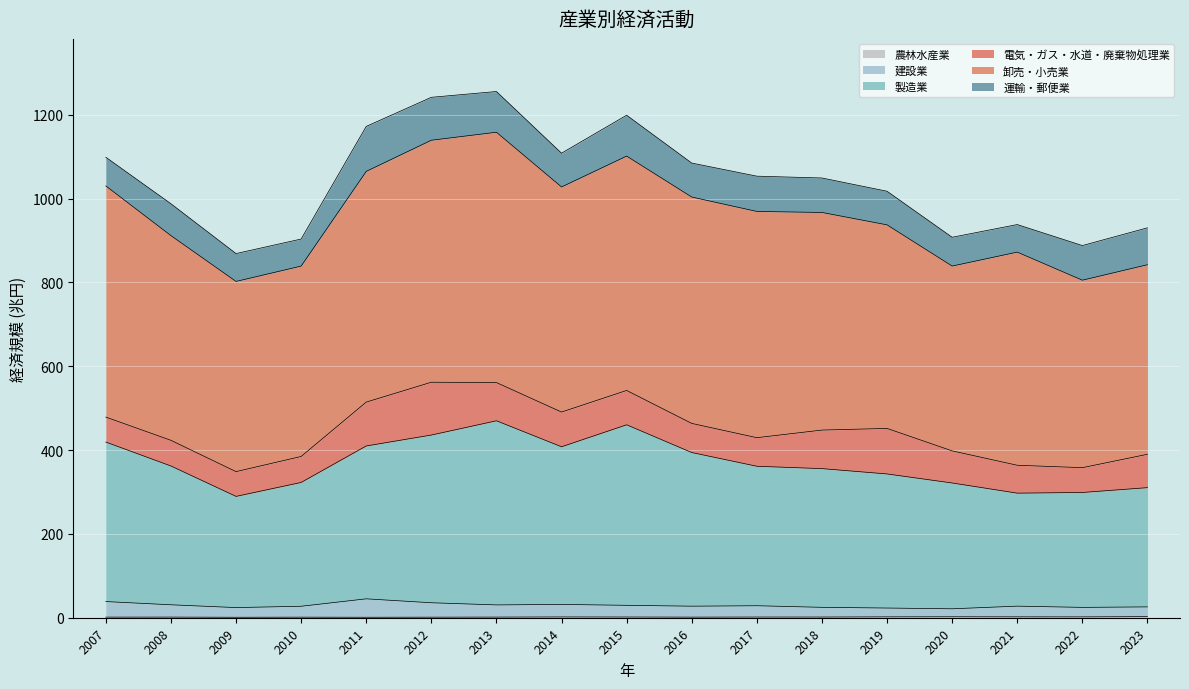

What is the difference between the maximum and minimum values in the 製造業 series?

180.4